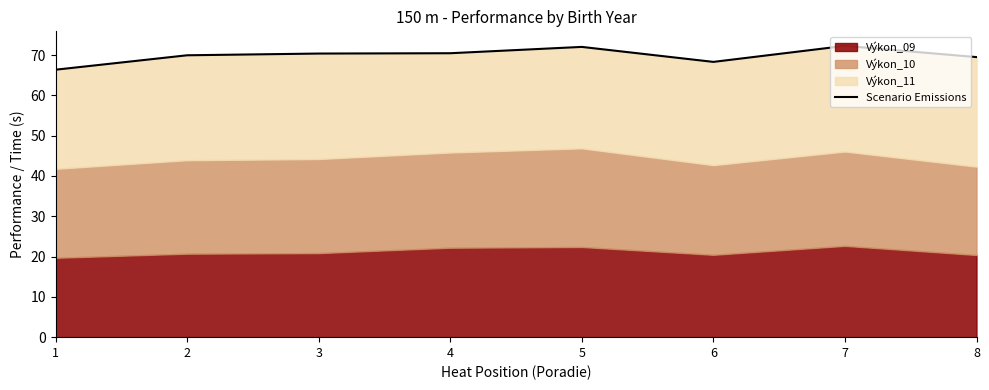

Which label corresponds to the largest value in the chart?

7